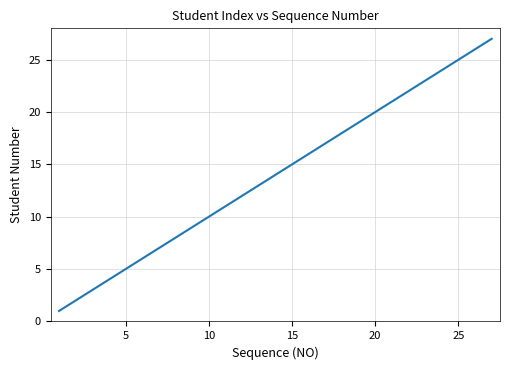

What is the maximum value shown in the chart?

27